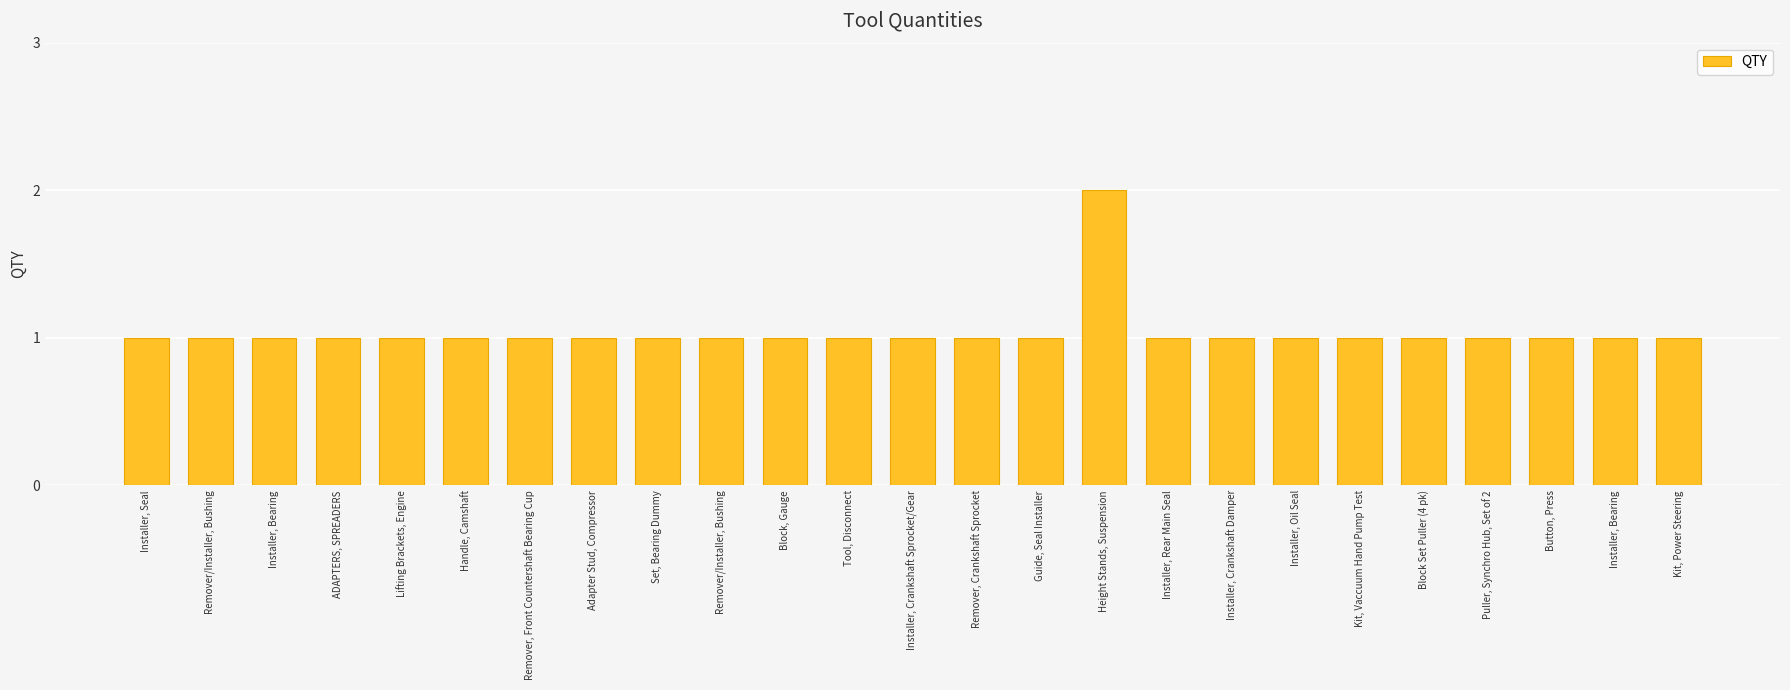

Reading right to left, list all the values displayed in this chart.

Kit, Power Steering=1	Installer, Bearing=1	Button, Press=1	Puller, Synchro Hub, Set of 2=1	Block Set Puller (4 pk)=1	Kit, Vaccuum Hand Pump Test=1	Installer, Oil Seal=1	Installer, Crankshaft Damper=1	Installer, Rear Main Seal=1	Height Stands, Suspension=2	Guide, Seal Installer=1	Remover, Crankshaft Sprocket=1	Installer, Crankshaft Sprocket/Gear=1	Tool, Disconnect=1	Block, Gauge=1	Remover/Installer, Bushing=1	Set, Bearing Dummy=1	Adapter Stud, Compressor=1	Remover, Front Countershaft Bearing Cup=1	Handle, Camshaft=1	Lifting Brackets, Engine=1	ADAPTERS, SPREADERS=1	Installer, Bearing=1	Remover/Installer, Bushing=1	Installer, Seal=1